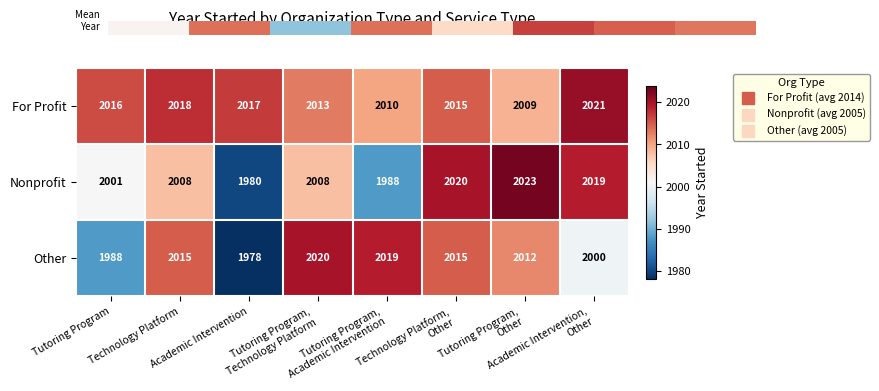

What is the difference between the highest and lowest values at Tutoring Program?

28